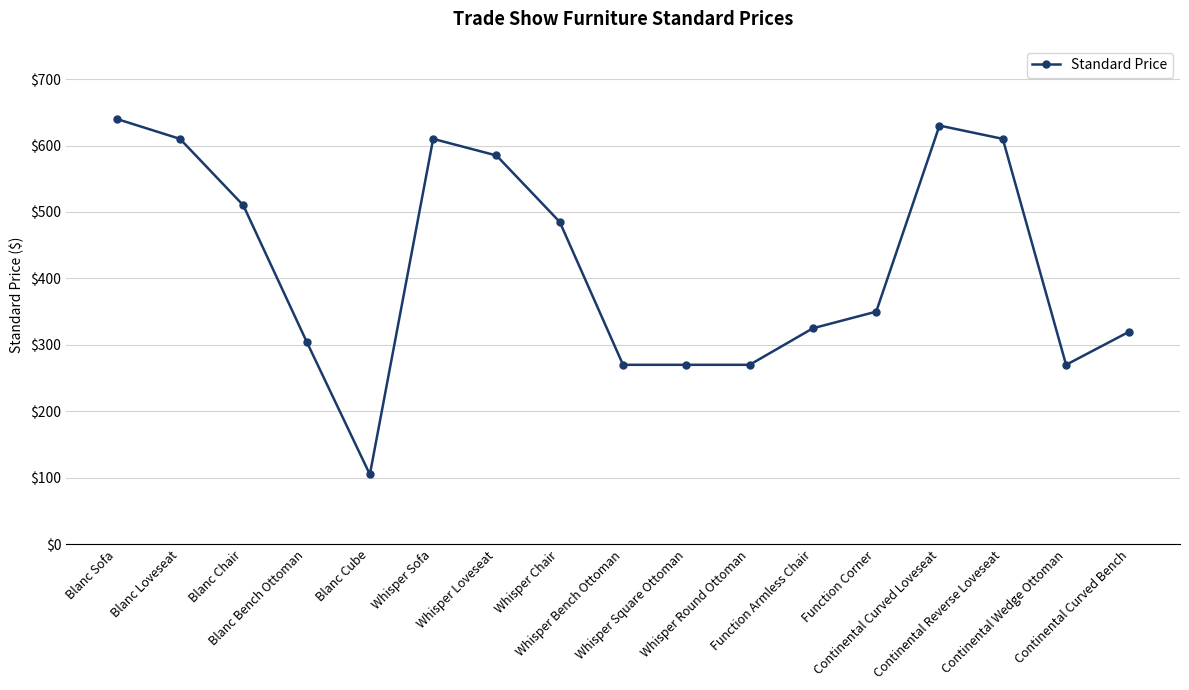

What is the maximum value shown in the chart?

640